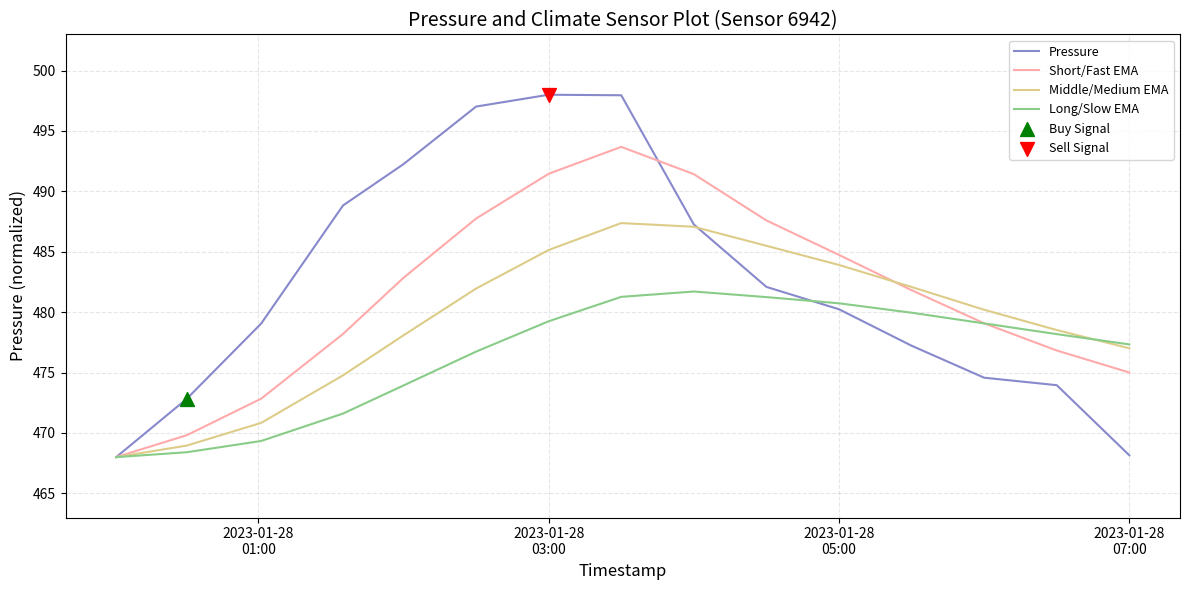

Which series has the largest range (max minus min)?

Pressure